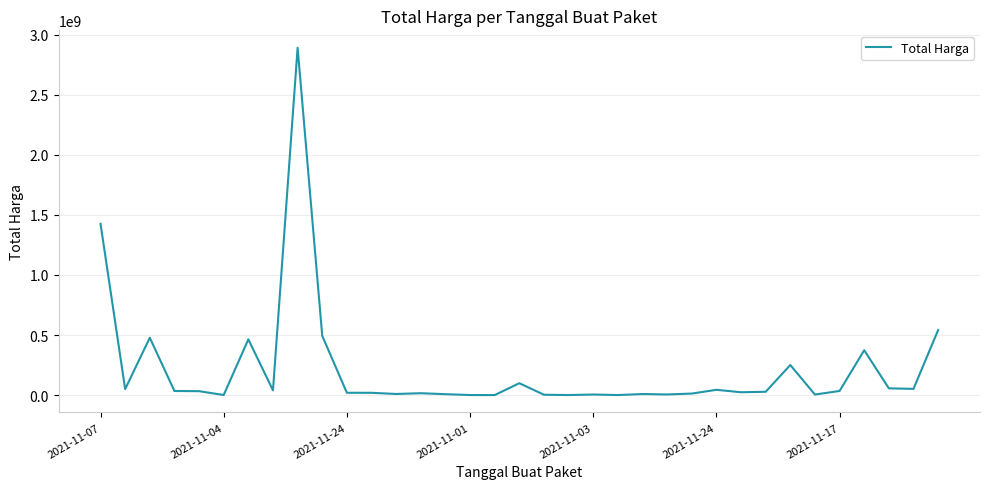

What is the difference between the maximum and minimum values?

2892044000